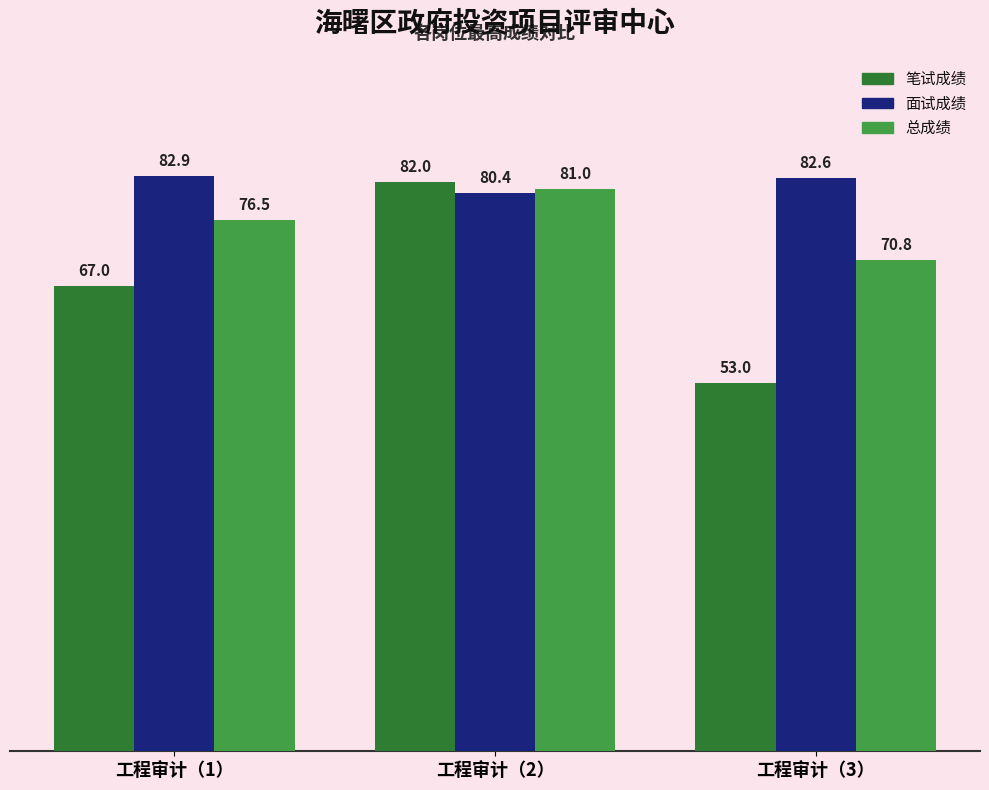

What is the approximate value of 面试成绩 at 工程审计（3）?

82.6